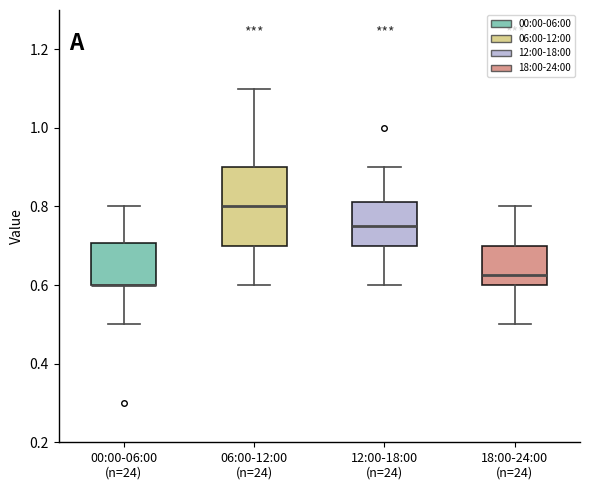

Which box is the tallest, from its lower edge to its upper edge?

06:00-12:00 (n=24)